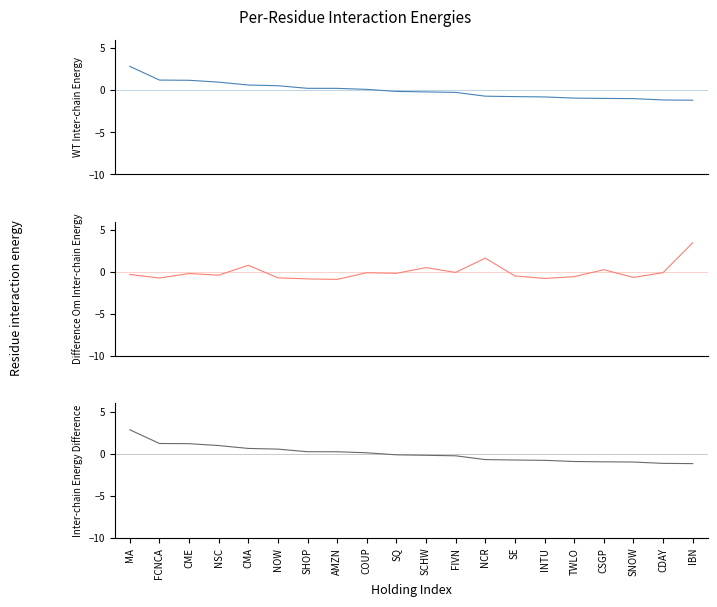

What position from the left is SE?

14